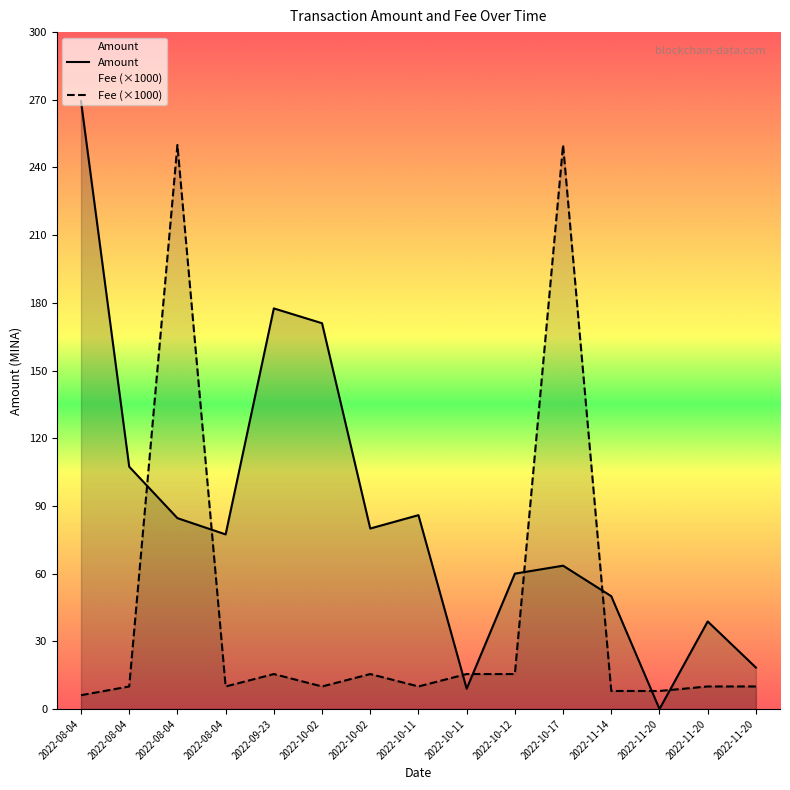

What are all the series names shown in the legend?

Amount, Fee